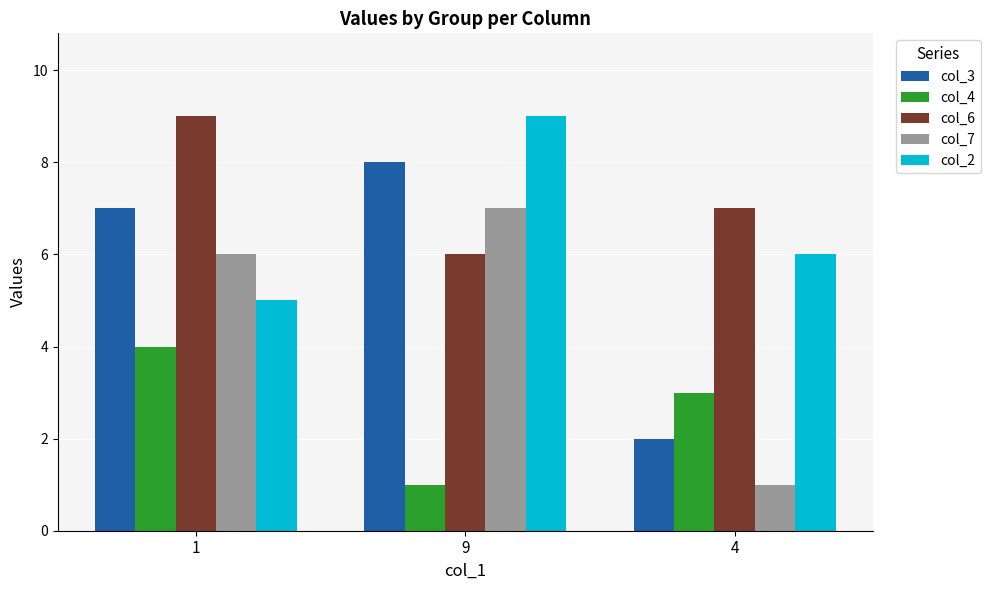

How many col_7 values are between 1 and 7?

3